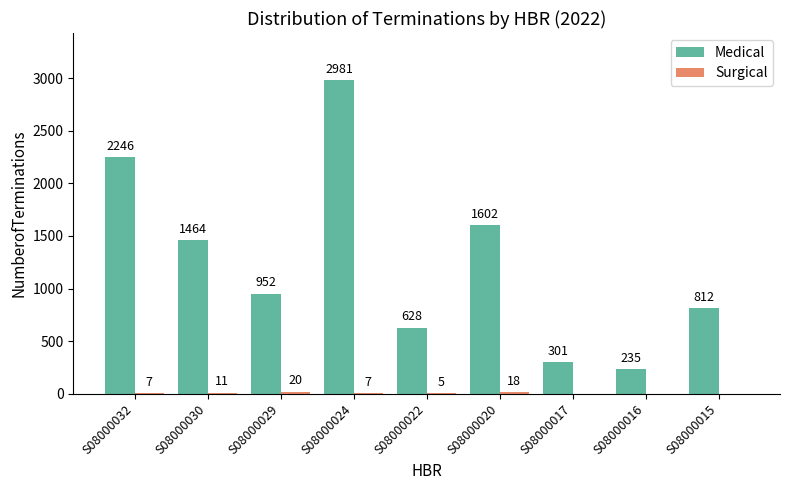

Where is Medical nearest to the value 1608?

S08000020